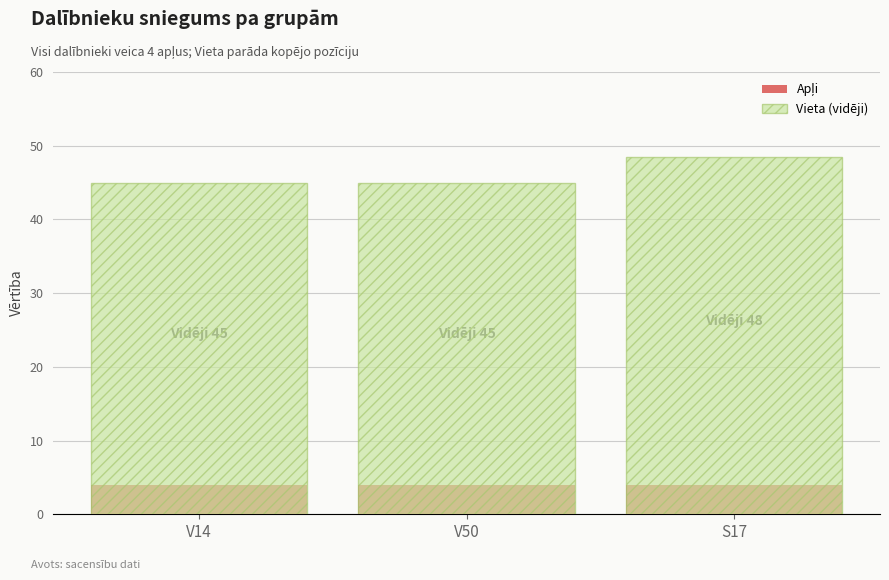

Is the value of Apļi at V14 greater than the value of Vieta (vidēji) at S17?

No